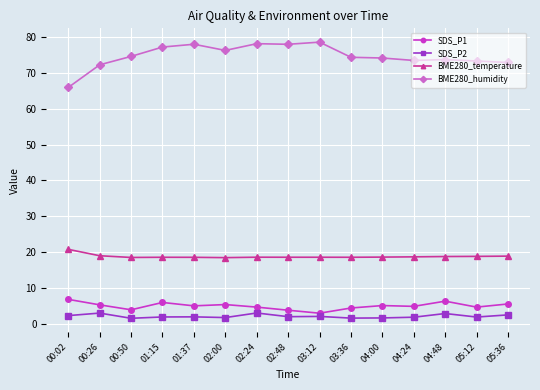

True or false: SDS_P1 has more than 1 points higher than both neighbors.

True